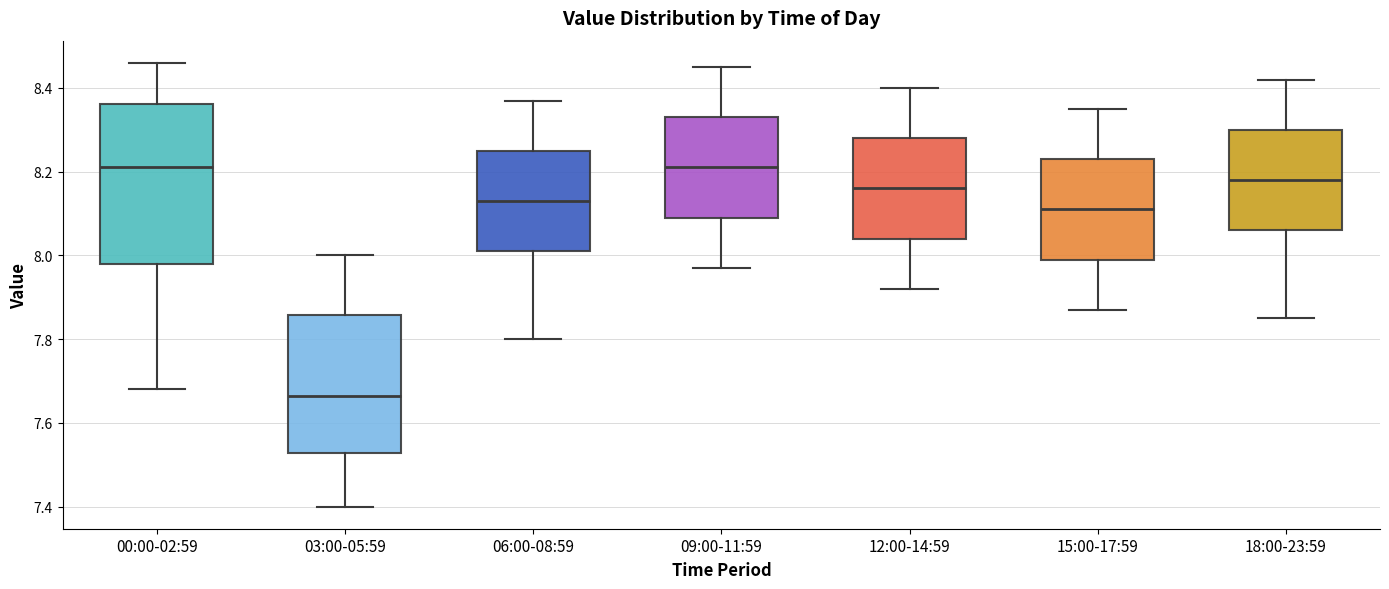

Reading left to right, read every box against the y-axis: the position of its median line, the range the box covers, and the ends of its whiskers. The values are not printed on the chart, so give them approximately, as read against the axis.

00:00-02:59: median 8.22, box 7.98 to 8.36, whiskers 7.68 to 8.46
03:00-05:59: median 7.66, box 7.52 to 7.86, whiskers 7.40 to 8.00
06:00-08:59: median 8.14, box 8.02 to 8.26, whiskers 7.80 to 8.38
09:00-11:59: median 8.22, box 8.10 to 8.34, whiskers 7.98 to 8.46
12:00-14:59: median 8.16, box 8.04 to 8.28, whiskers 7.92 to 8.40
15:00-17:59: median 8.12, box 8.00 to 8.24, whiskers 7.88 to 8.36
18:00-23:59: median 8.18, box 8.06 to 8.30, whiskers 7.86 to 8.42